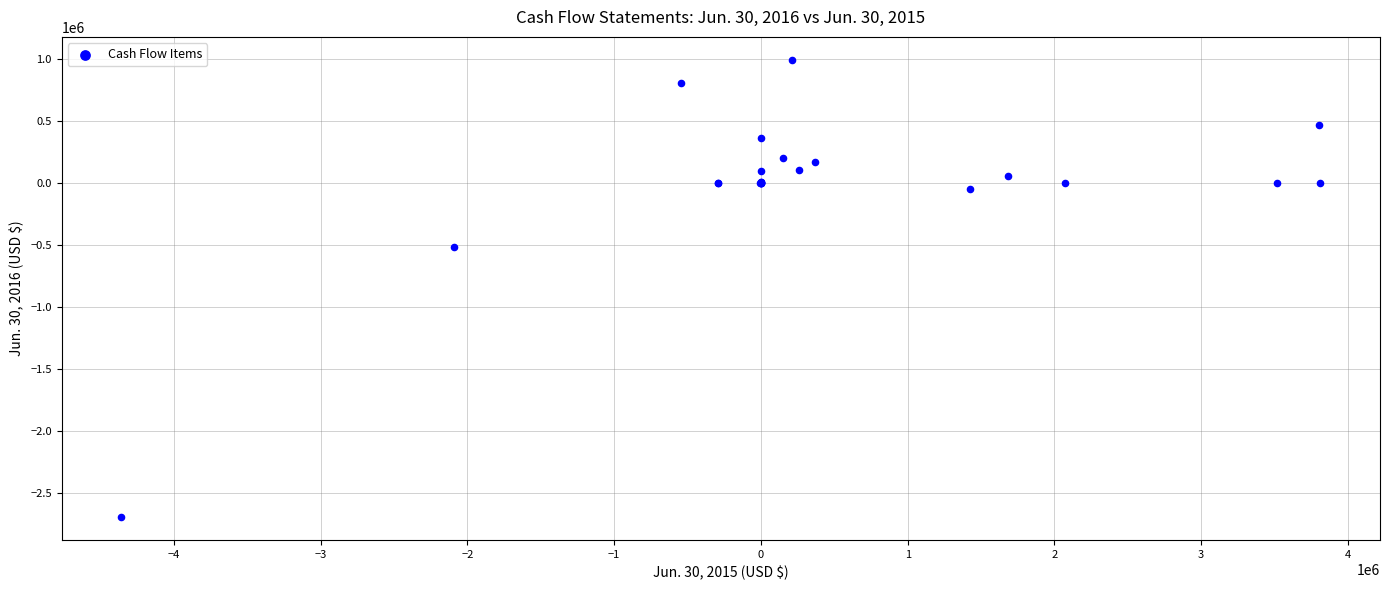

What Y value in the scatter plot is closest to -850574?

-515361